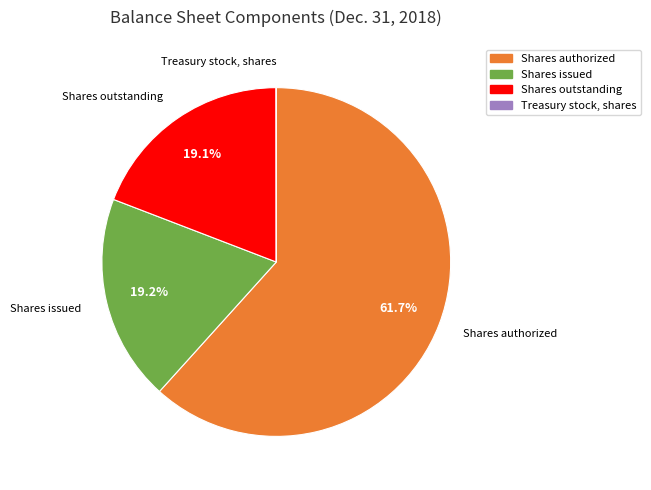

Does any single category account for the majority?

Yes